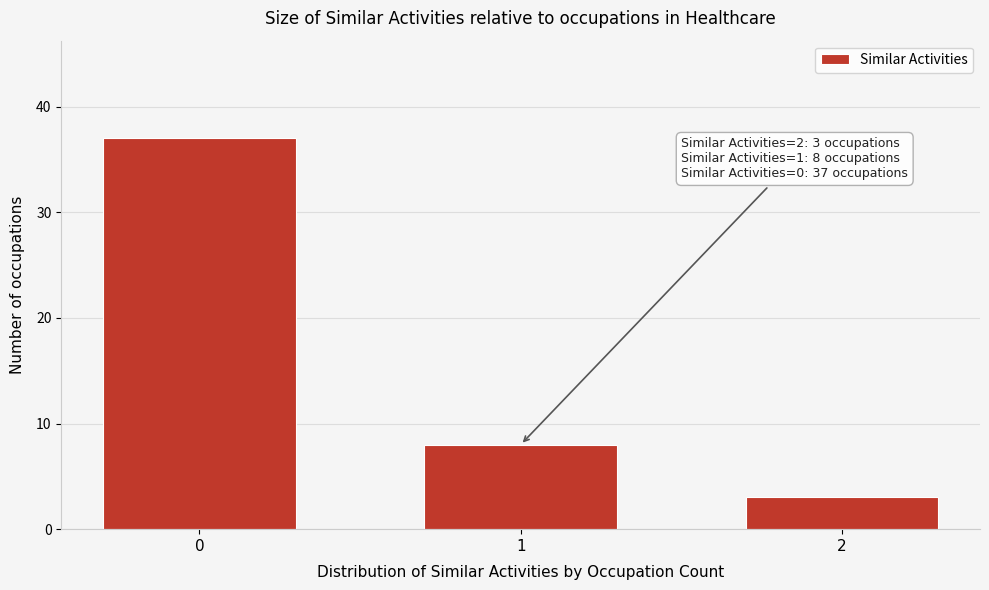

Reading right to left, extract all data points from this chart.

3	8	37